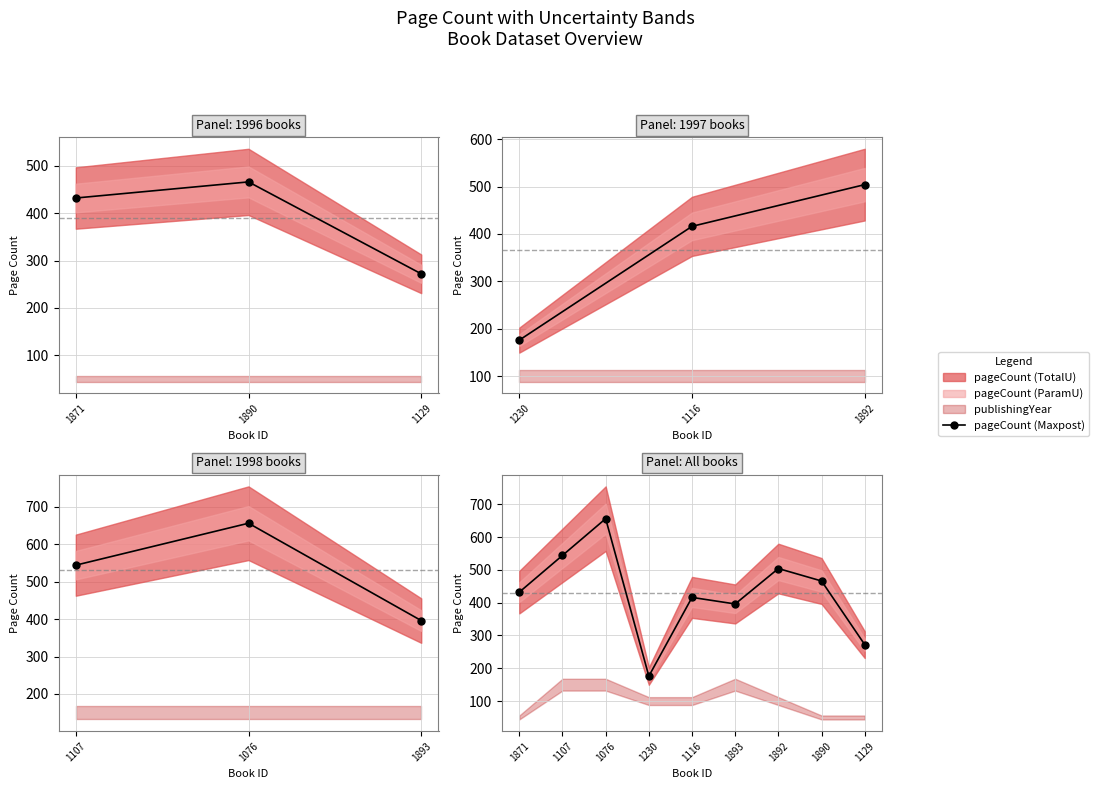

How many lines are shown in the chart?

1